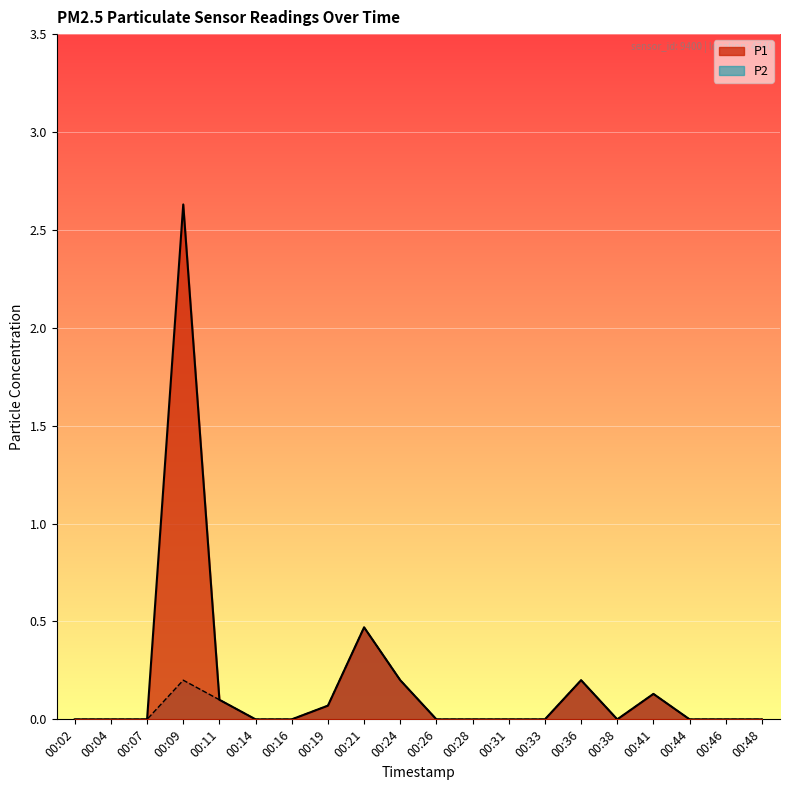

The value of P1 at 00:46 is 0.0. True or false?

True